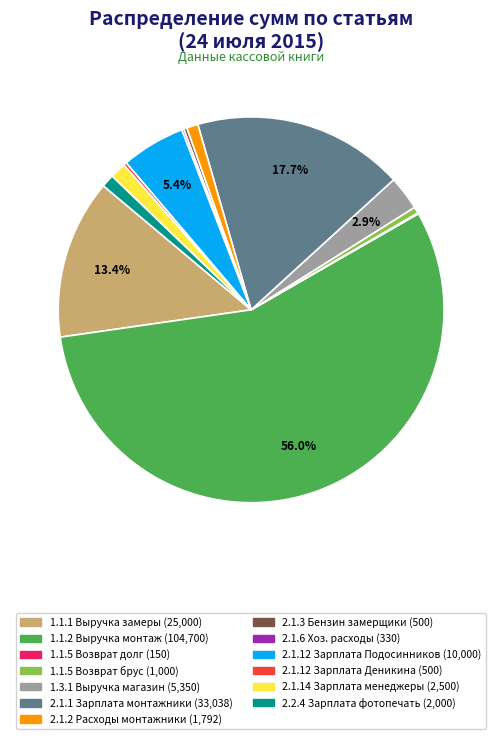

Does any single category account for the majority?

Yes